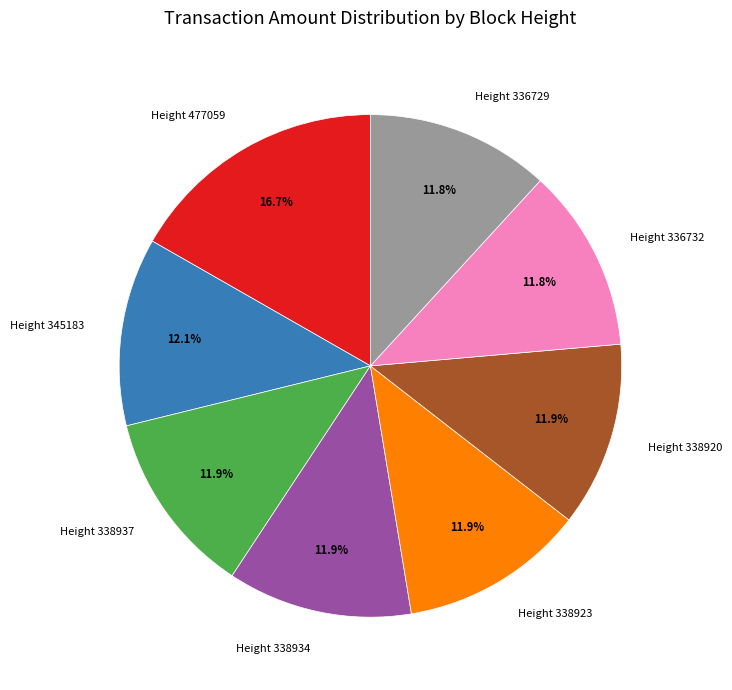

Approximately how many times larger is the value at Height 338920 compared to Height 477059?

0.7